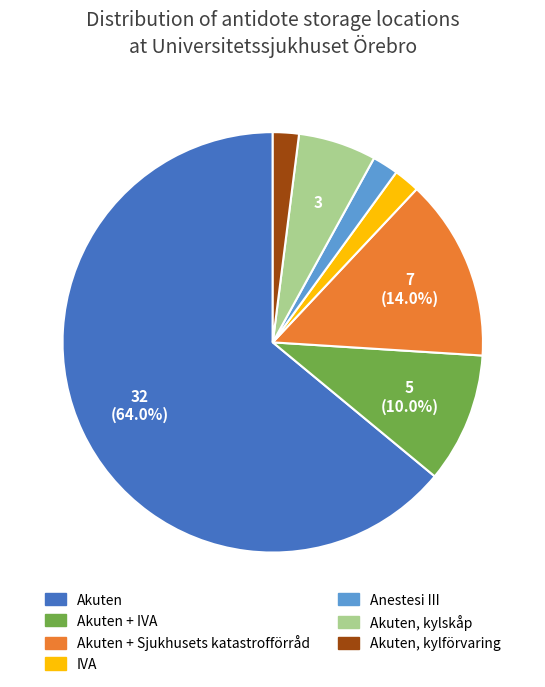

Is there any slice that represents more than half of the pie?

Yes